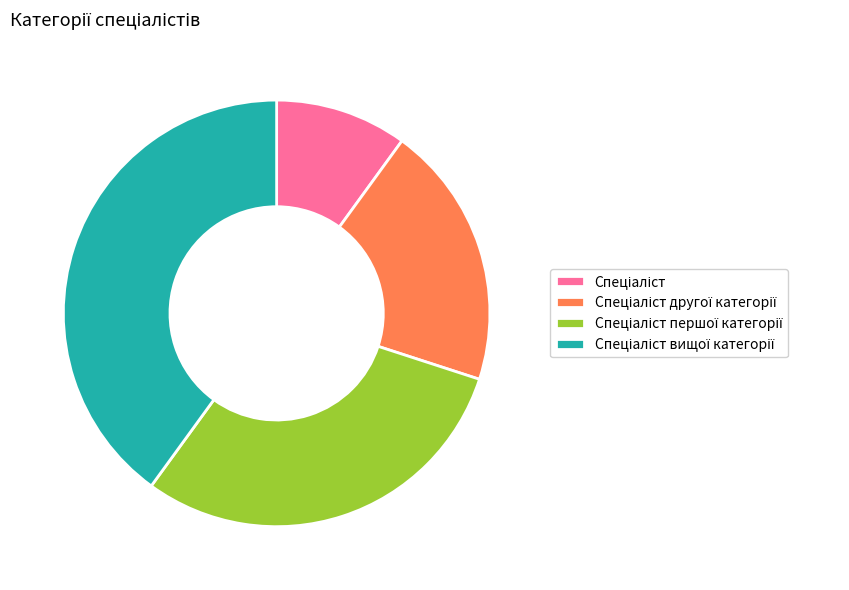

Count the number of slices in the pie.

4